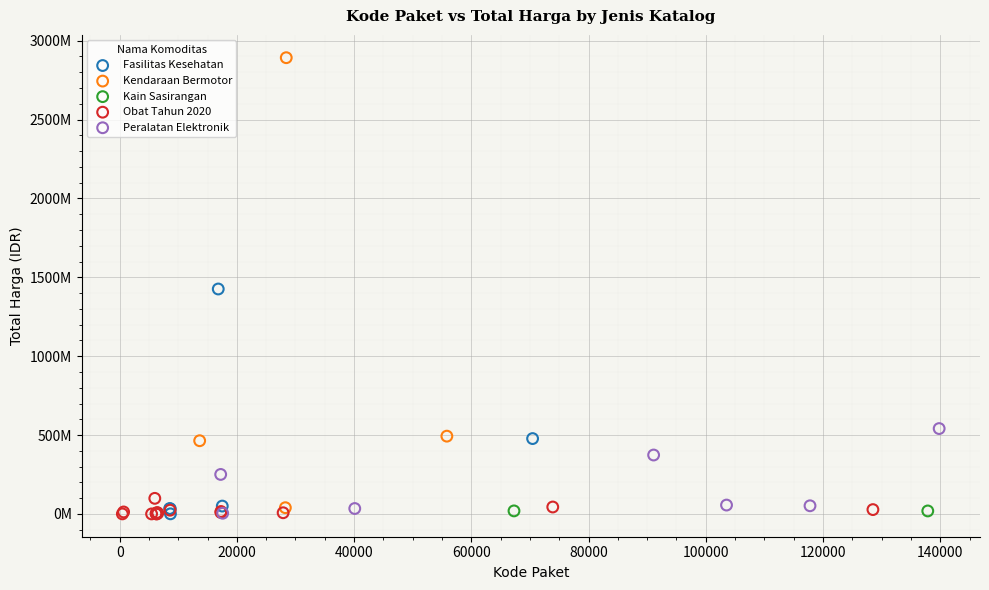

Which series has the largest Y range (max minus min)?

Kendaraan Bermotor